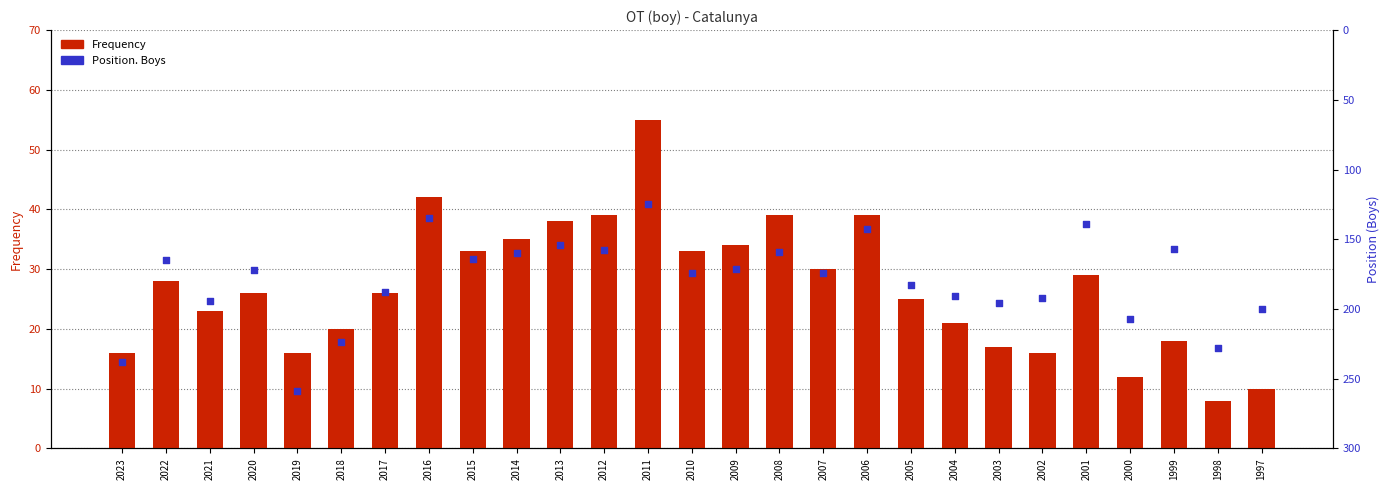

Which series reaches the maximum Y coordinate?

Position. Boys